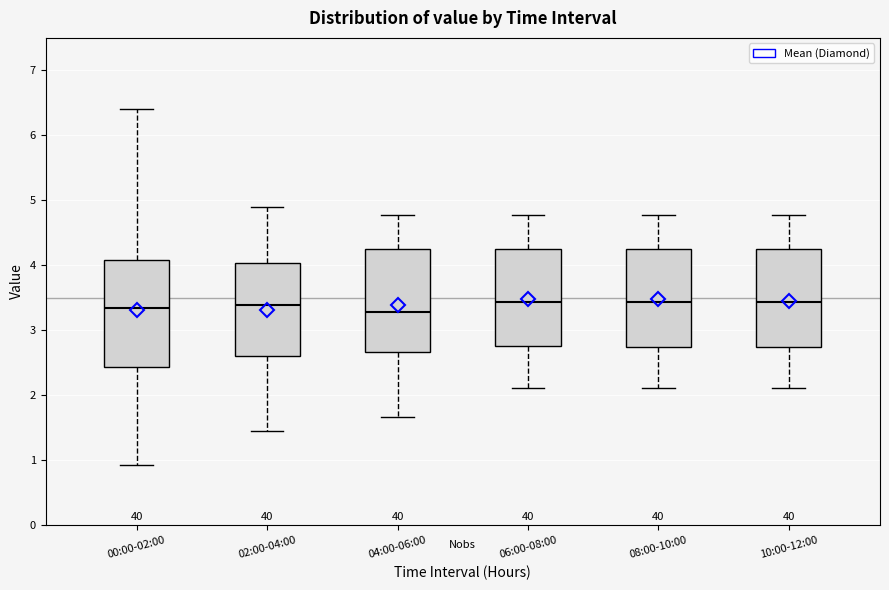

Where is the lower edge of the box for 00:00-02:00 on the y-axis? The values are not printed on the chart, so give them approximately, as read against the axis.

2.4